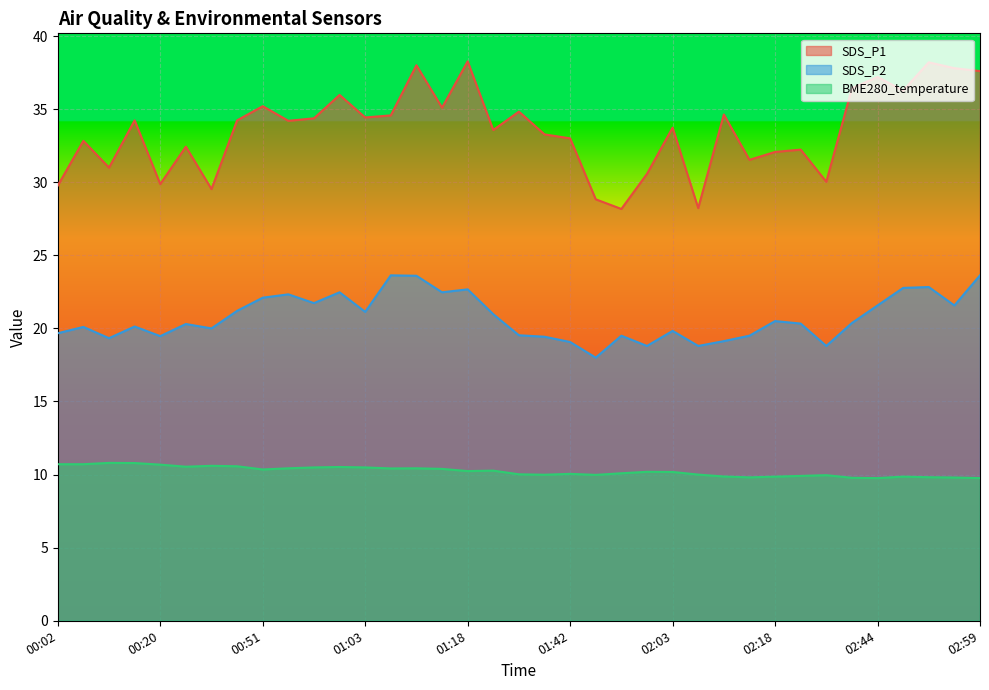

Reading right to left, what are all the values shown in this chart?

SDS_P1: 37.6	37.8	38.2	36.3	37.2	36.4	30.0	32.2	32.1	31.5	34.6	28.2	33.7	30.6	28.2	28.8	33.0	33.3	34.8	33.6	38.3	35.1	38.0	34.6	34.4	36.0	34.4	34.2	35.2	34.2	29.5	32.4	29.9	34.2	31.0	32.8	29.8
SDS_P2: 23.6	21.6	22.8	22.8	21.6	20.4	18.8	20.3	20.5	19.5	19.1	18.8	19.8	18.8	19.5	18.0	19.1	19.4	19.5	21.0	22.7	22.5	23.6	23.6	21.1	22.5	21.7	22.3	22.1	21.2	20.0	20.3	19.5	20.1	19.3	20.1	19.7
BME280_temperature: 9.8	9.8	9.8	9.9	9.8	9.8	10.0	9.9	9.9	9.8	9.9	10.0	10.2	10.2	10.1	10.0	10.1	10.0	10.0	10.3	10.2	10.4	10.4	10.4	10.5	10.5	10.5	10.4	10.3	10.6	10.6	10.5	10.7	10.8	10.8	10.7	10.7